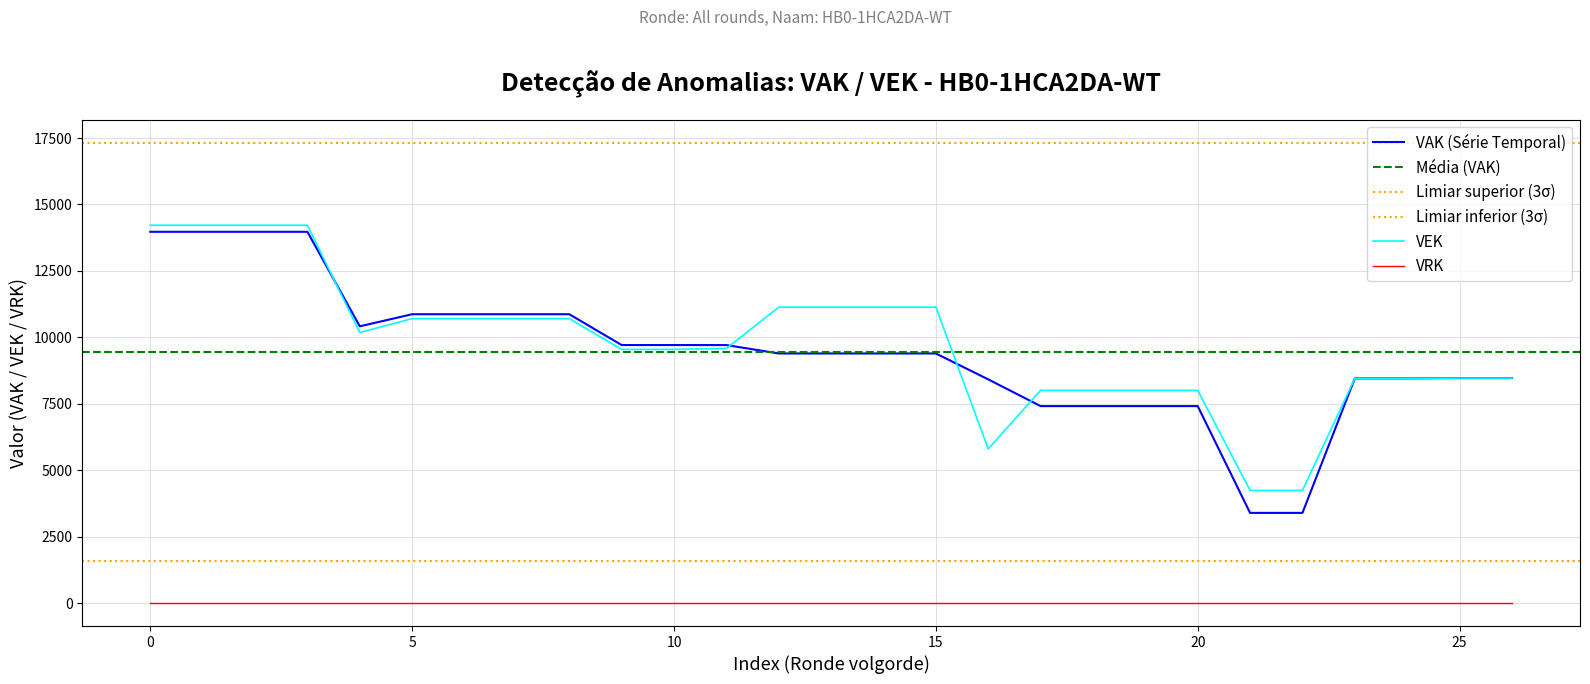

The value of VEK at 10 is 4263. True or false?

False